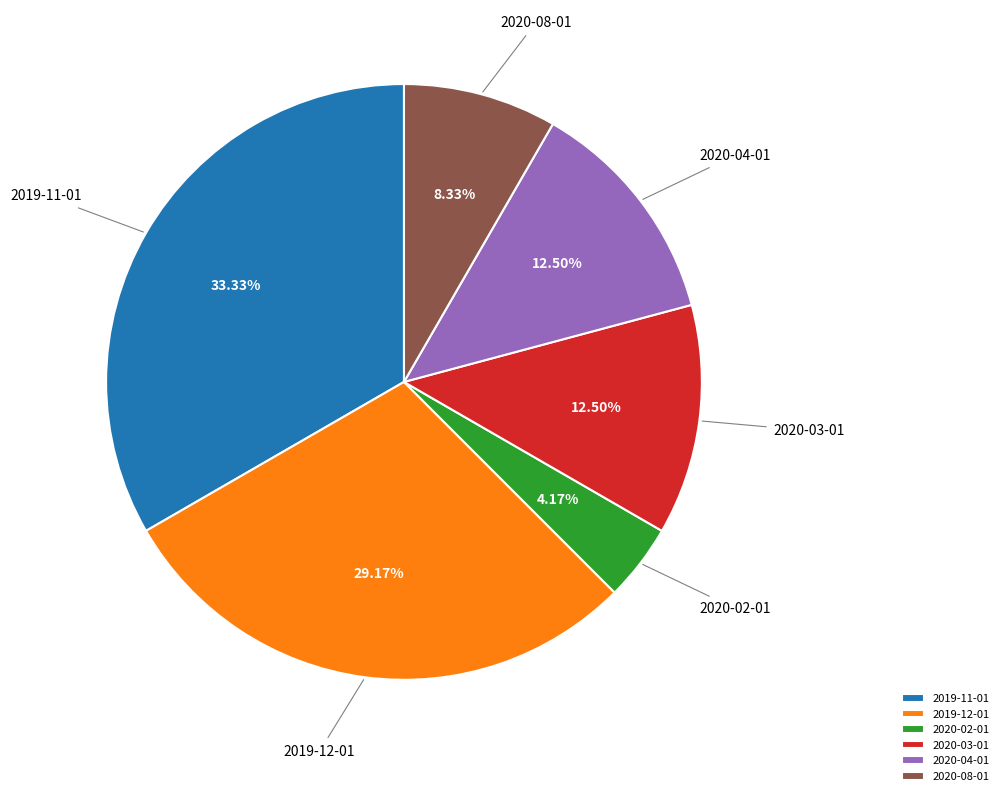

Which has a higher value, 2019-12-01 or 2019-11-01?

2019-11-01